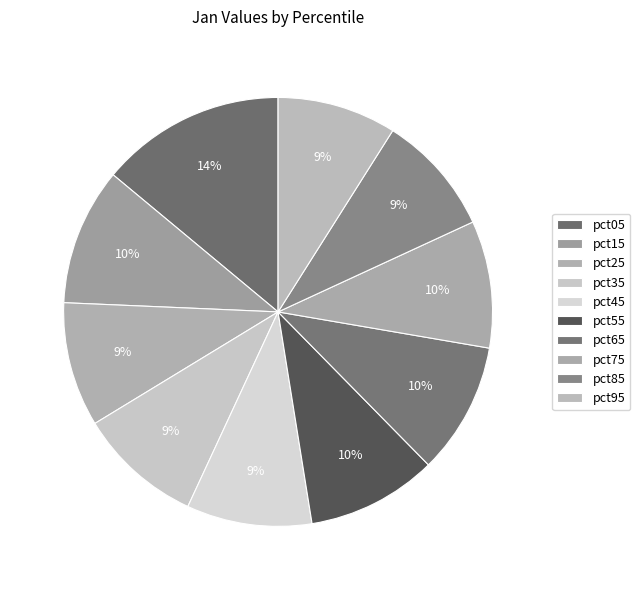

How many segments does this pie chart have?

10